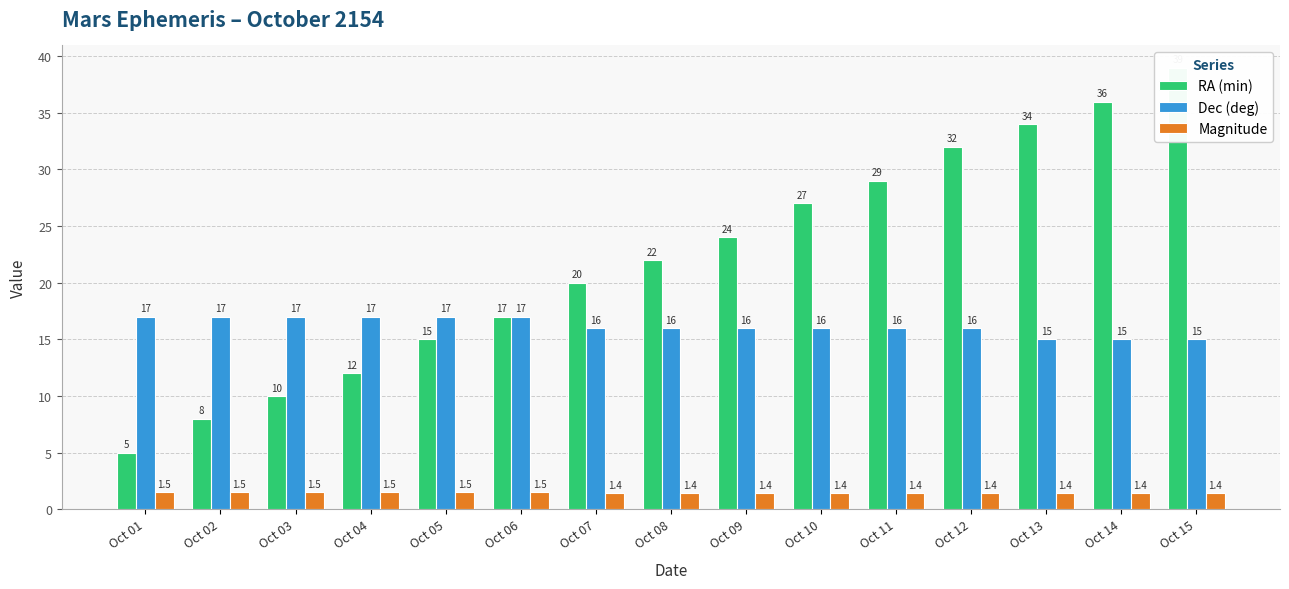

Which series has the largest total across all categories?

RA (min)